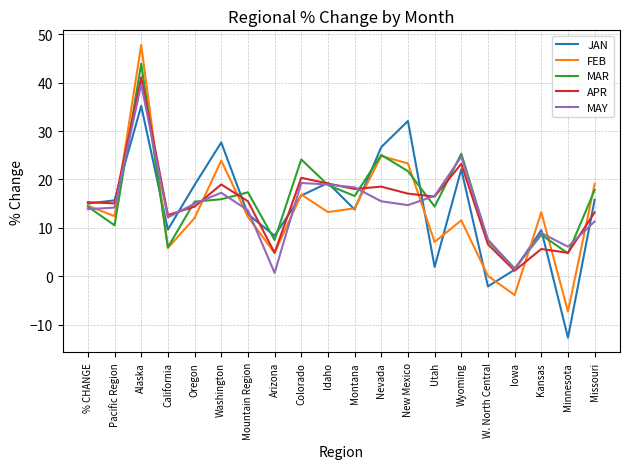

List the series in order of their peak value, lowest first.

JAN, MAY, APR, MAR, FEB